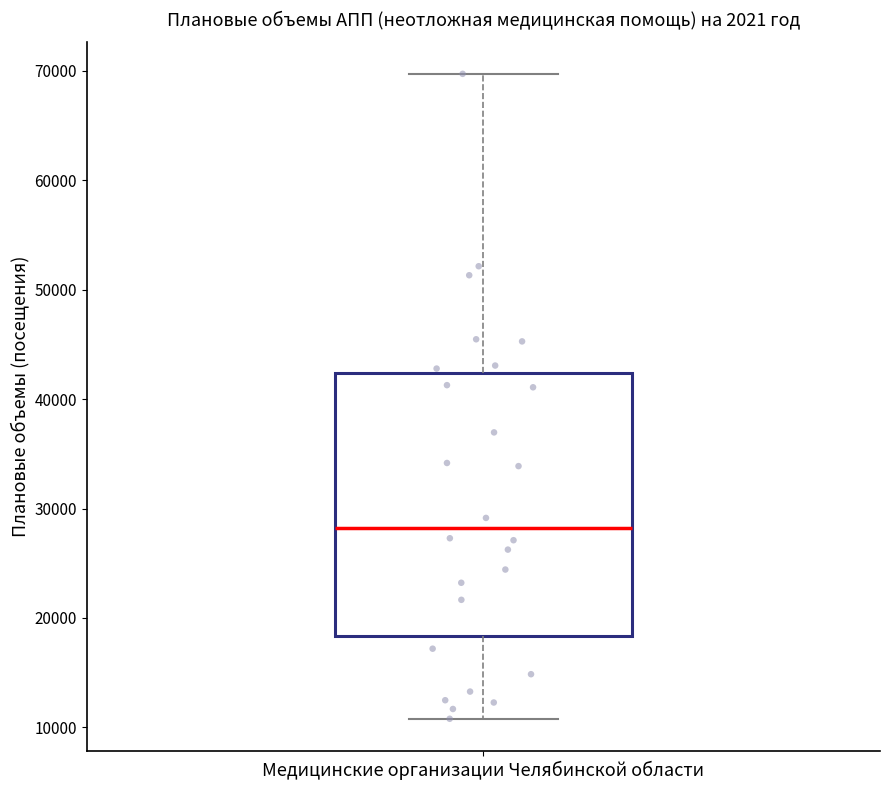

Read this box plot against the y-axis: the position of the median line, the range covered by the box, and the ends of both whiskers. The values are not printed on the chart, so give them approximately, as read against the axis.

median 28000, box 18000 to 42000, whiskers 11000 to 70000